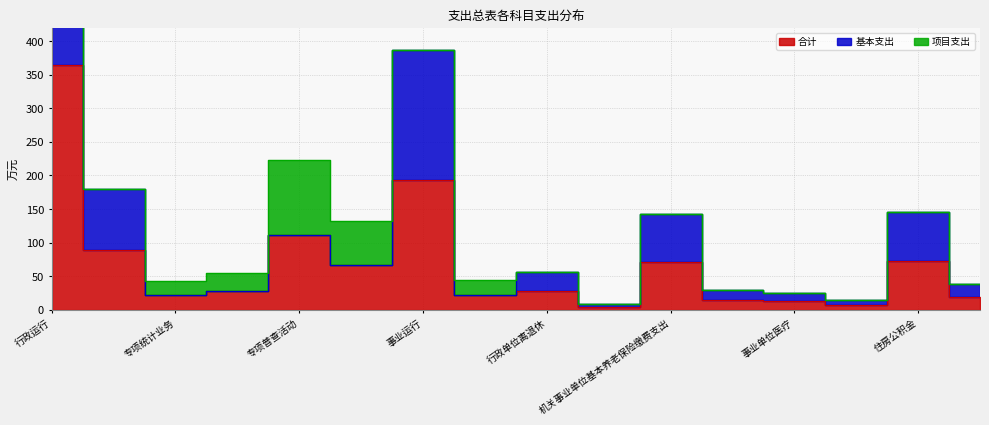

List the labels in order of 合计 value, smallest first.

事业单位离退休, 公务员医疗补助, 事业单位医疗, 行政单位医疗, 购房补贴, 专项统计业务, 培训支出, 统计管理, 行政单位离退休, 统计抽样调查, 机关事业单位基本养老保险缴费支出, 住房公积金, 机关服务, 专项普查活动, 事业运行, 行政运行